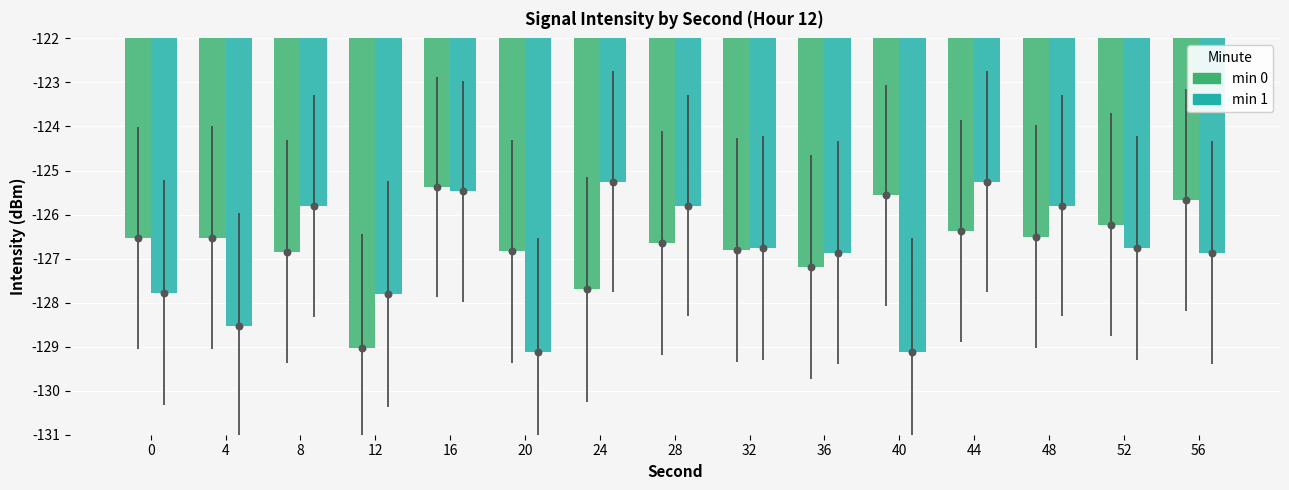

At which category is the sum across all series the highest?

16